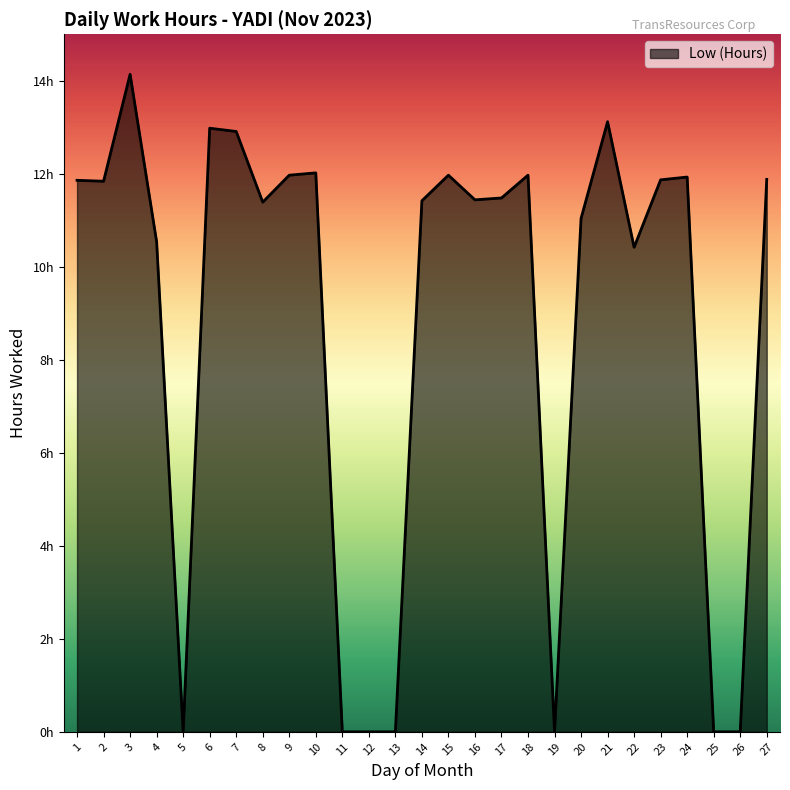

Reading left to right, transcribe all the data shown in this chart.

1=11.9	2=11.8	3=14.1	4=10.5	5=0.0	6=13.0	7=12.9	8=11.4	9=12.0	10=12.0	11=0.0	12=0.0	13=0.0	14=11.4	15=12.0	16=11.4	17=11.5	18=12.0	19=0.0	20=11.0	21=13.1	22=10.4	23=11.9	24=11.9	25=0.0	26=0.0	27=11.9